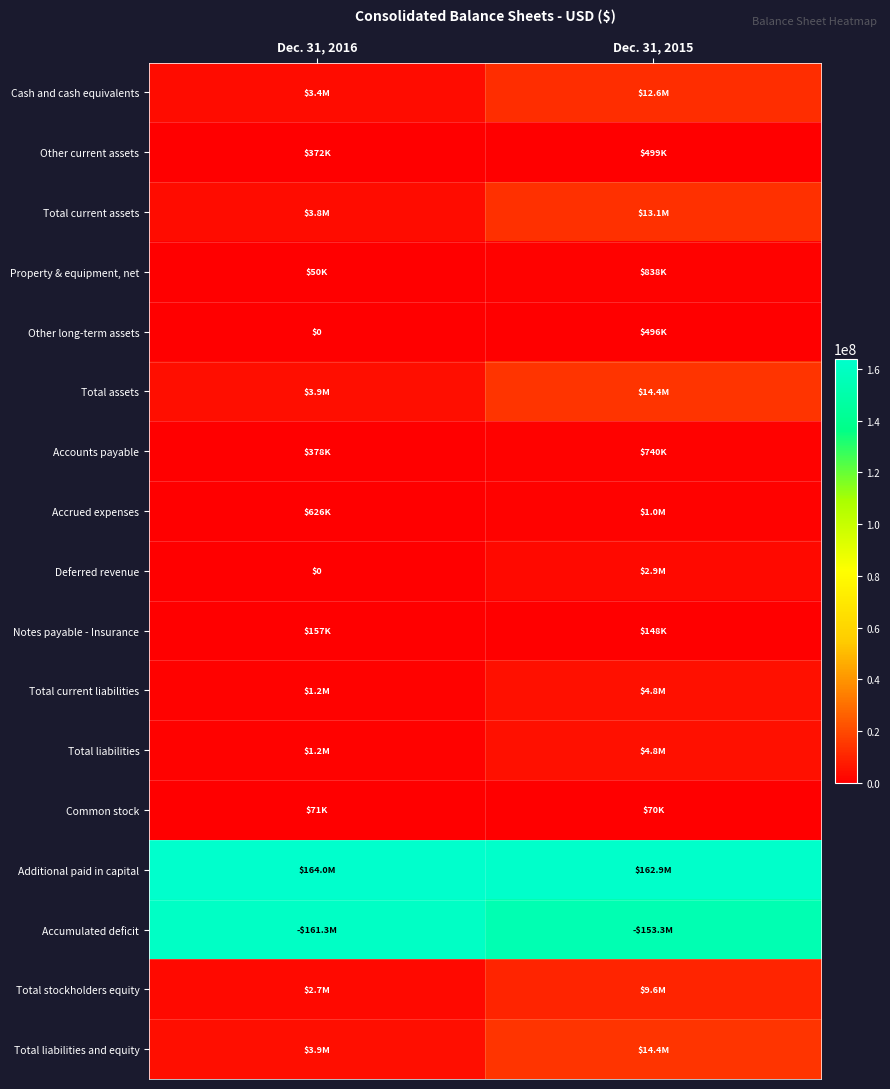

At which category is the sum across all series the highest?

Dec. 31, 2015